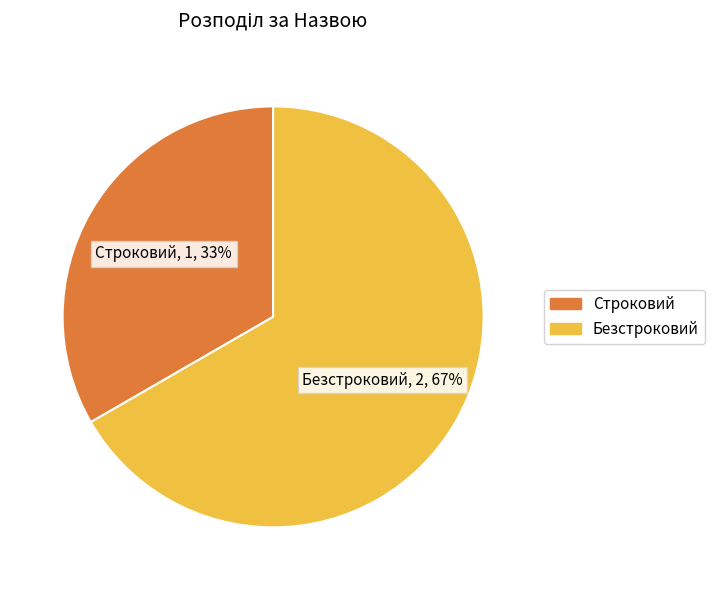

Rank the categories by value from lowest to highest.

Строковий, Безстроковий